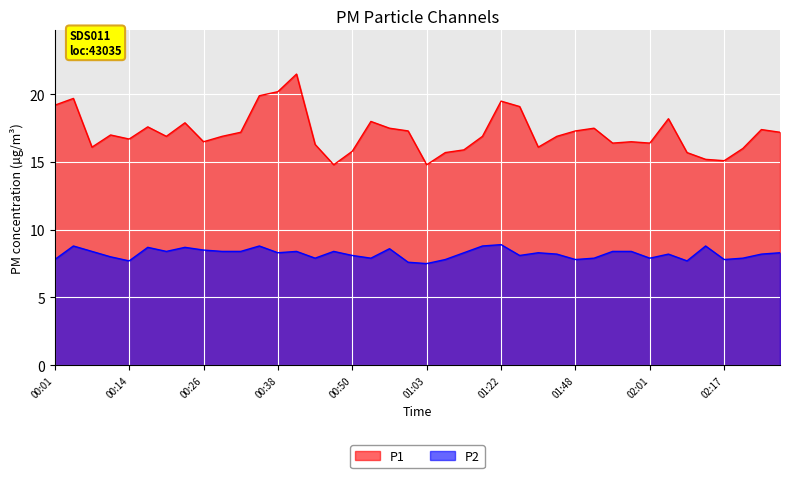

In P1, how many points are lower than both neighbors (excluding endpoints)?

10